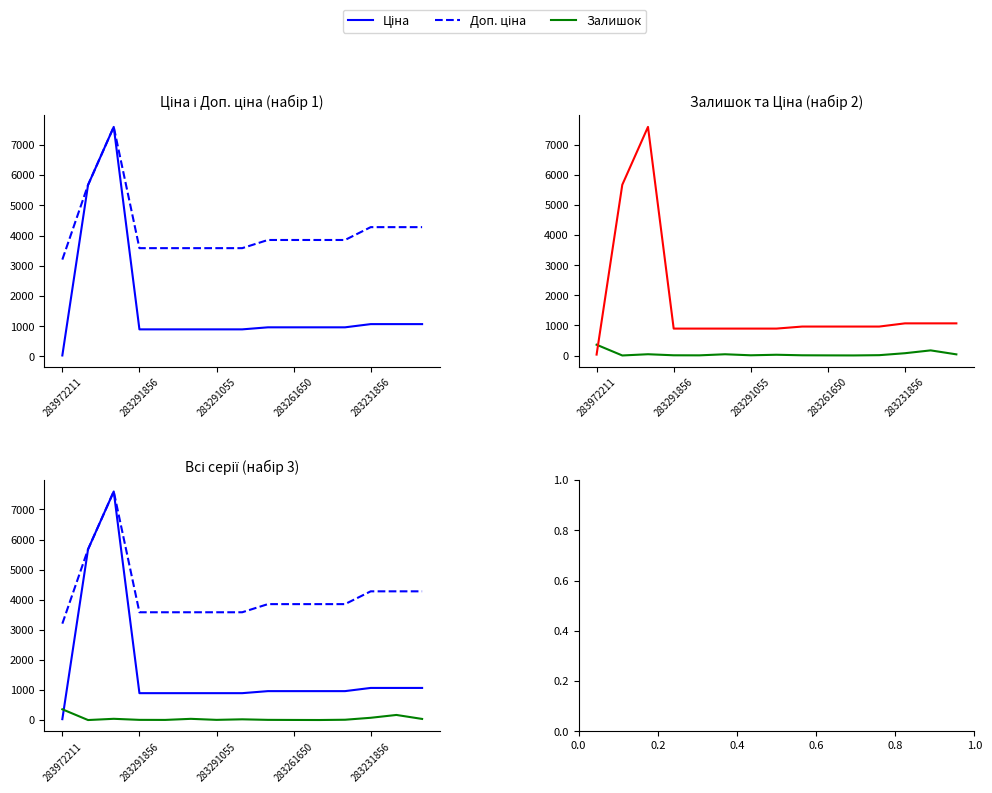

True or false: Ціна has a value of 10211.3 at 283291055.

False